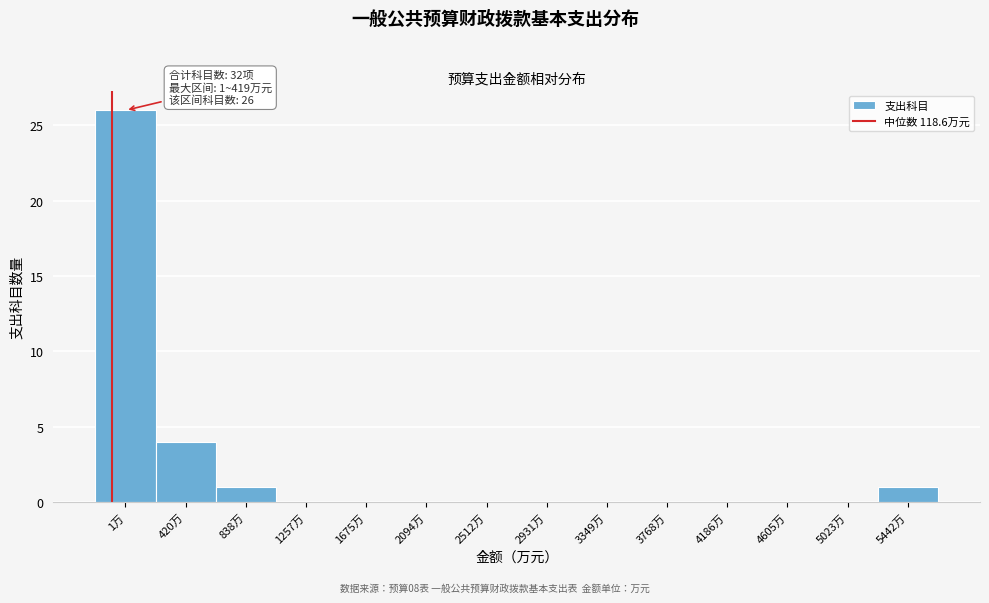

Reading left to right, what are all the values shown in this chart?

1万=26	420万=4	838万=1	1257万=0	1675万=0	2094万=0	2512万=0	2931万=0	3349万=0	3768万=0	4186万=0	4605万=0	5023万=0	5442万=1